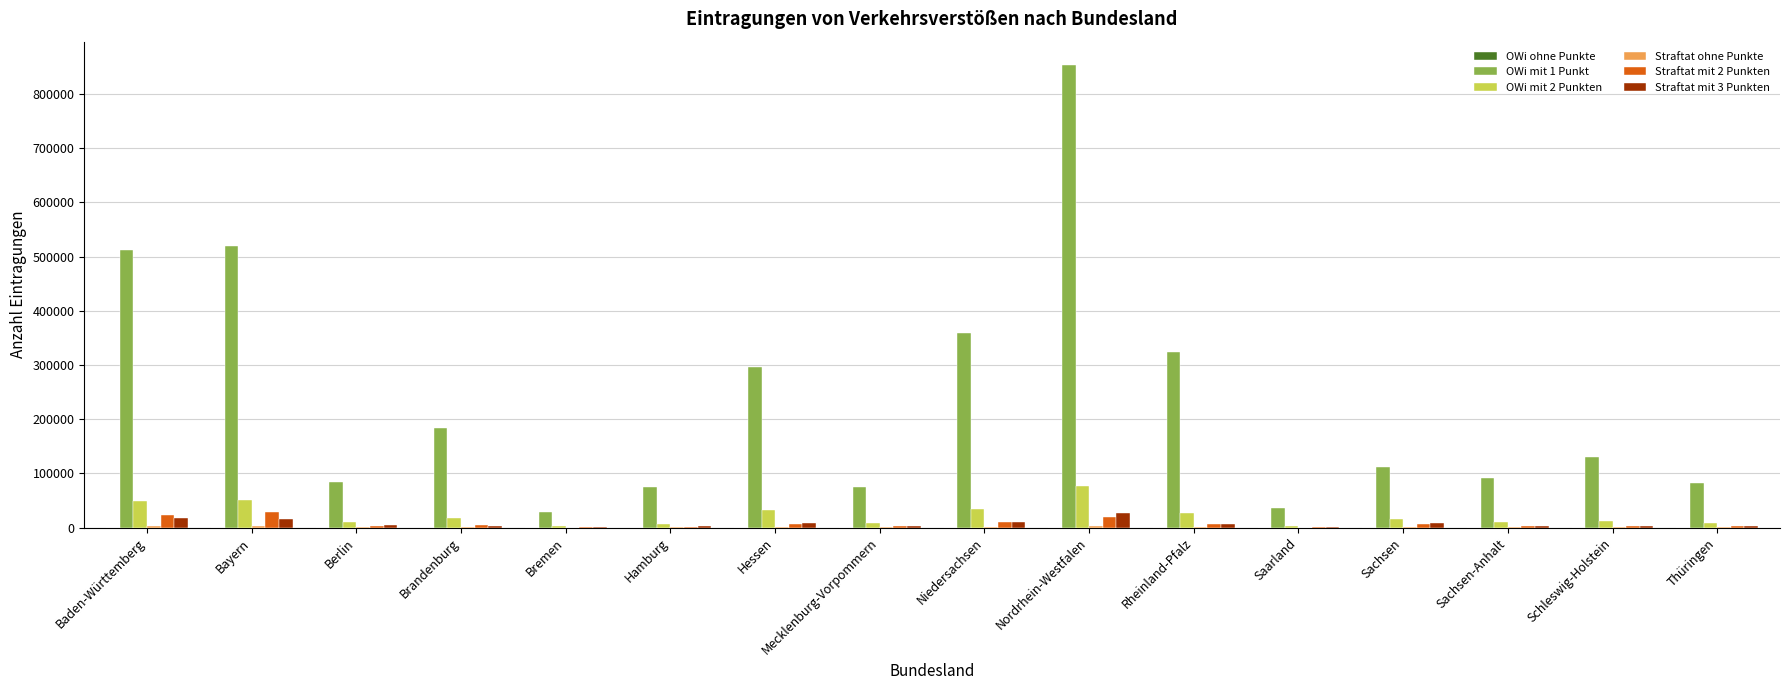

The Straftat mit 3 Punkten series shows 26697 at Nordrhein-Westfalen. True or false?

True